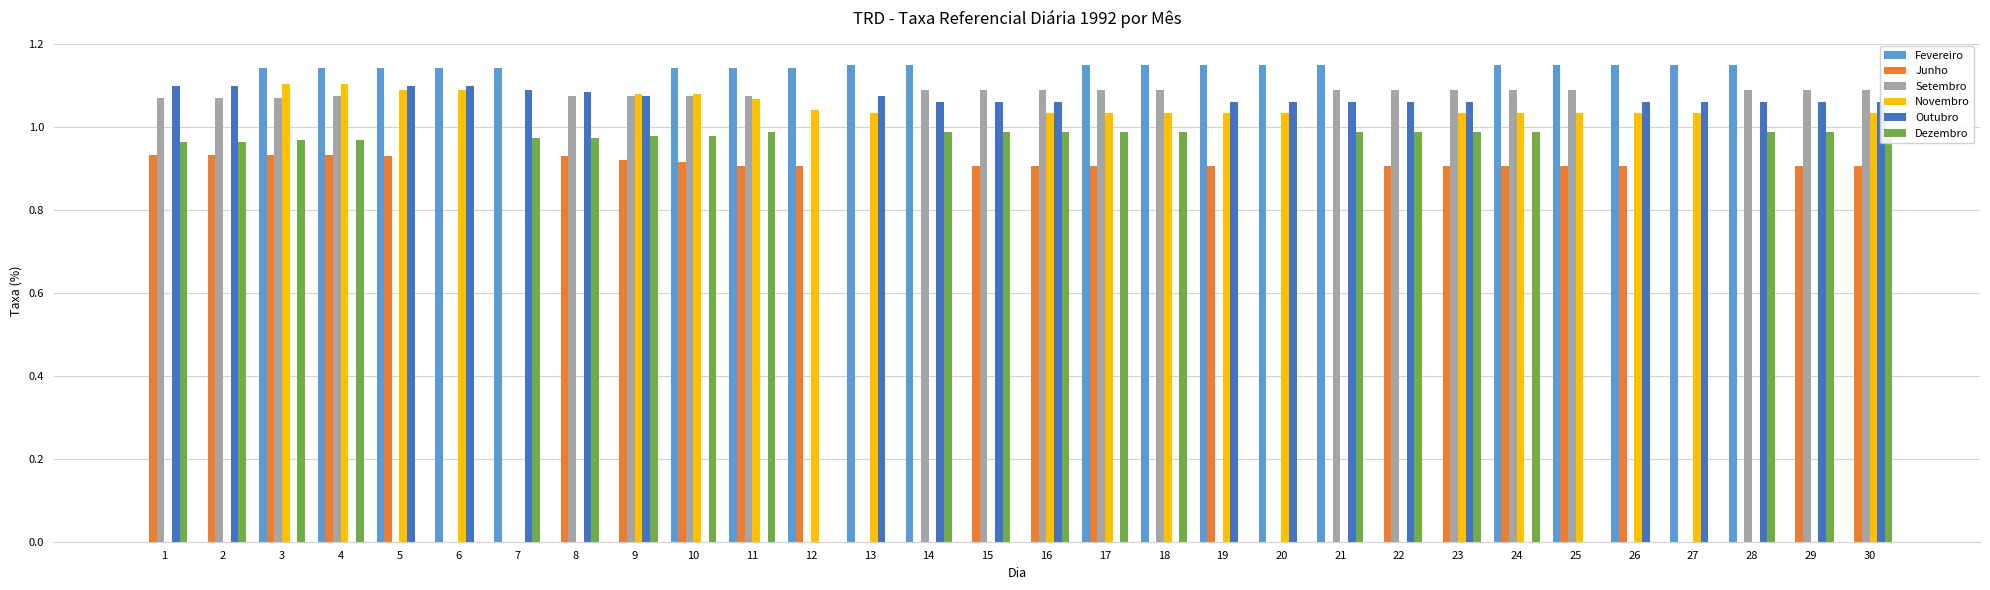

Count the number of categories in the chart.

30